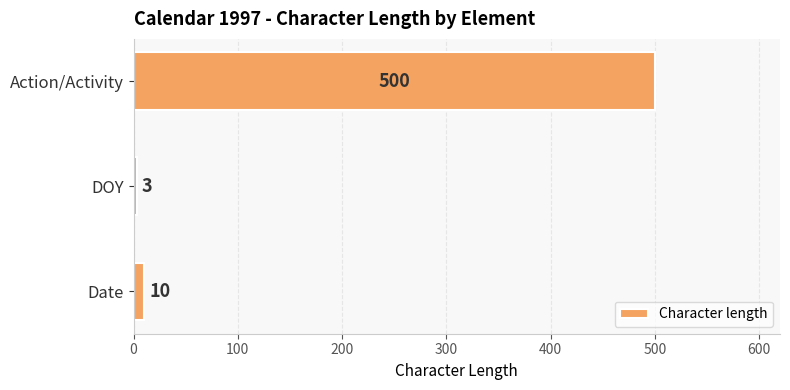

Are the bars grouped side by side (vs. stacked)?

No